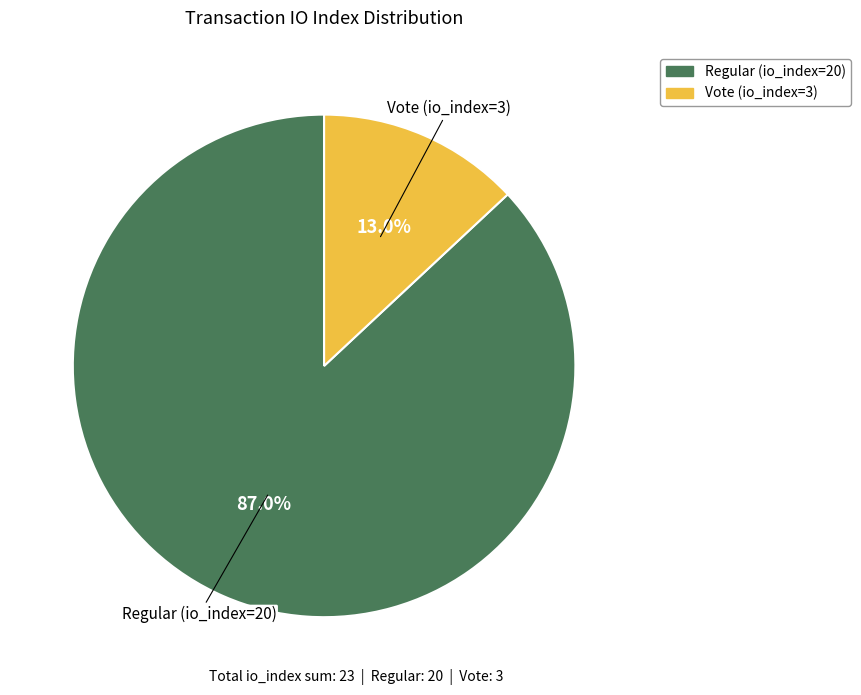

Combined, do Vote (io_index=3) and Regular (io_index=20) account for over 50%?

Yes